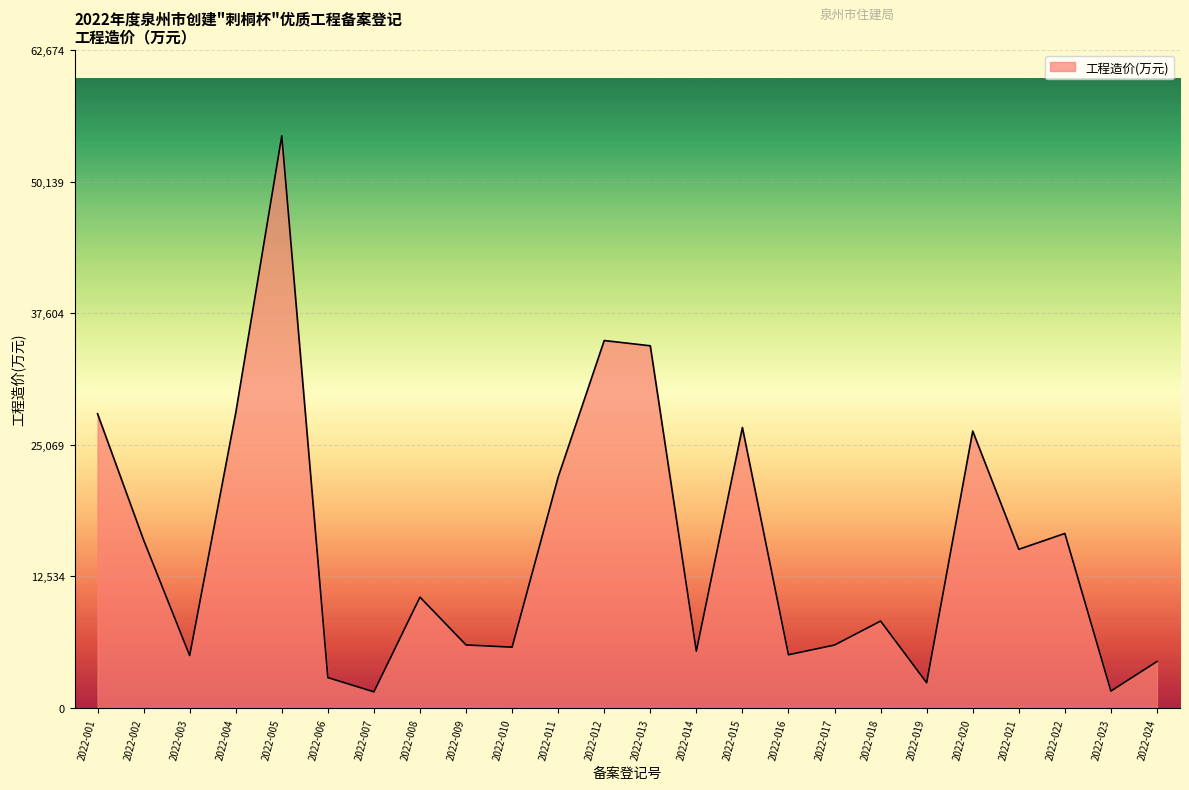

Which has a higher value, 2022-018 or 2022-009?

2022-018